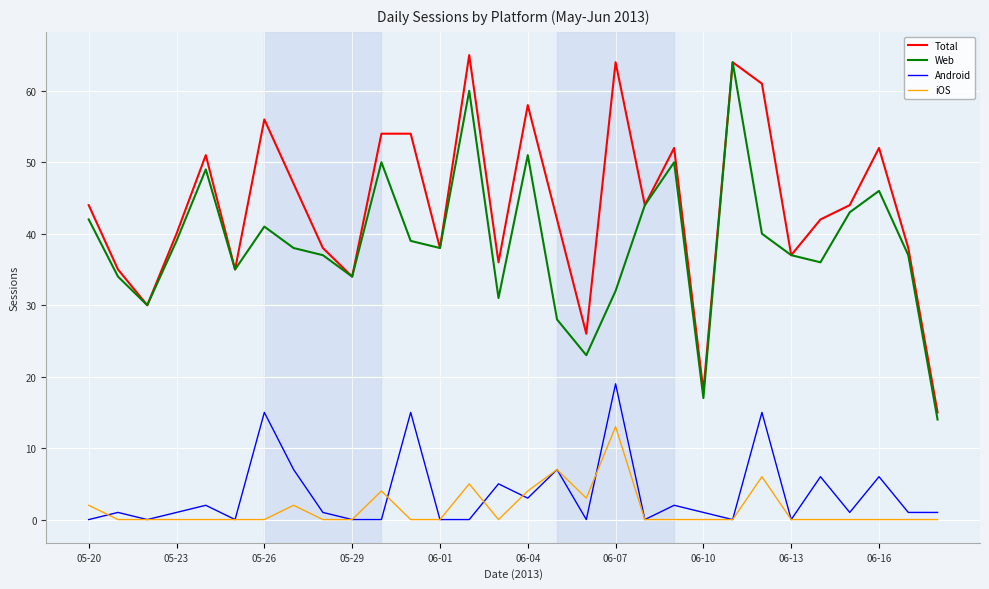

What is the maximum value shown in the chart?

65